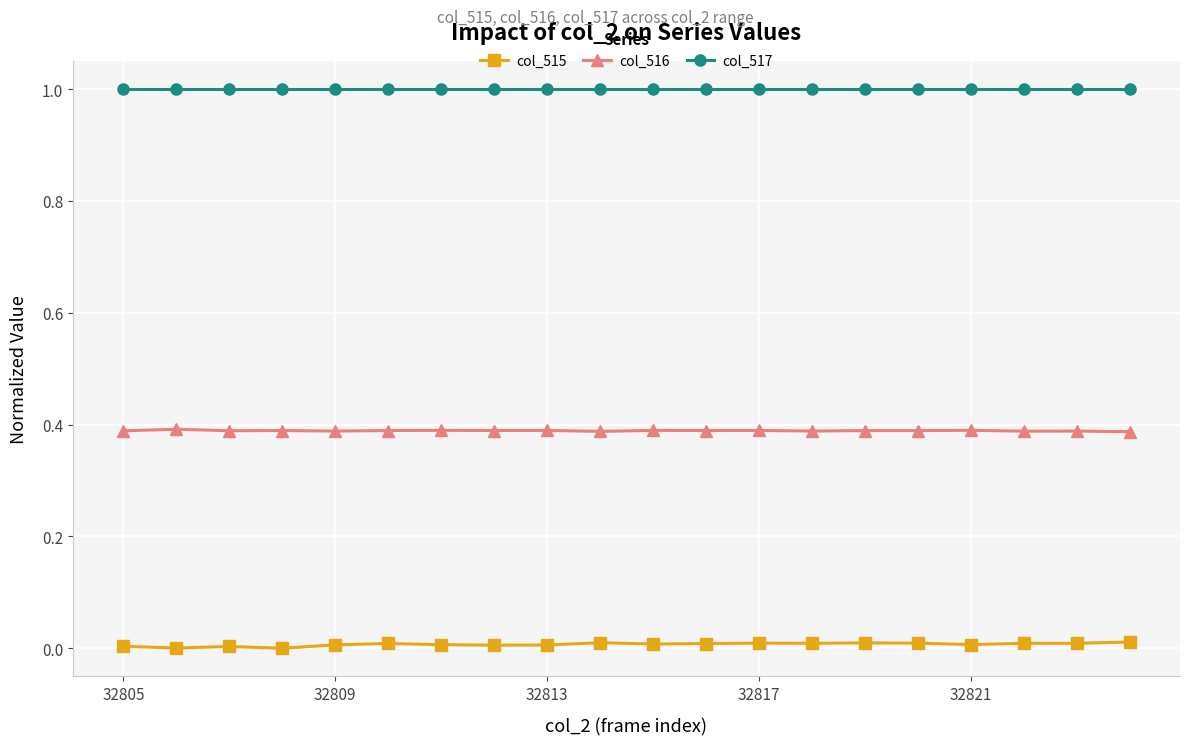

True or false: col_515 and col_516 intersect in this chart.

False